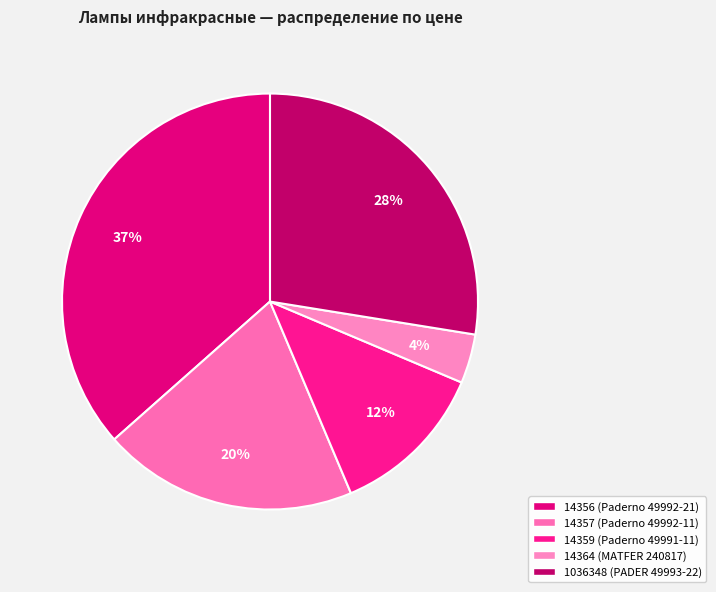

To the nearest percent, what is the combined percentage of 14357 and 14359?

32%